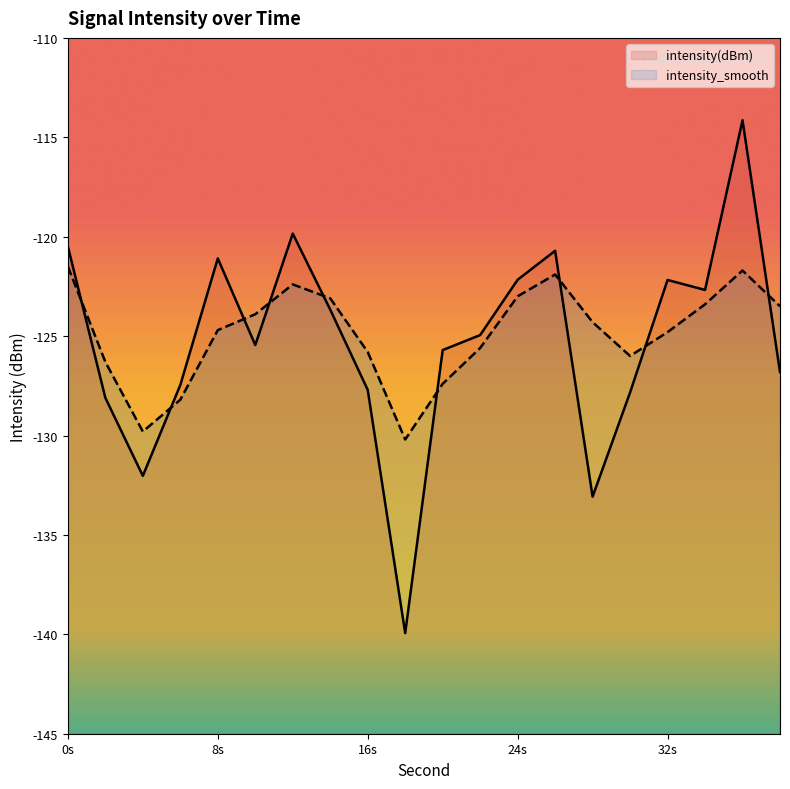

What is the difference between the maximum and minimum values in the intensity(dBm) series?

25.8